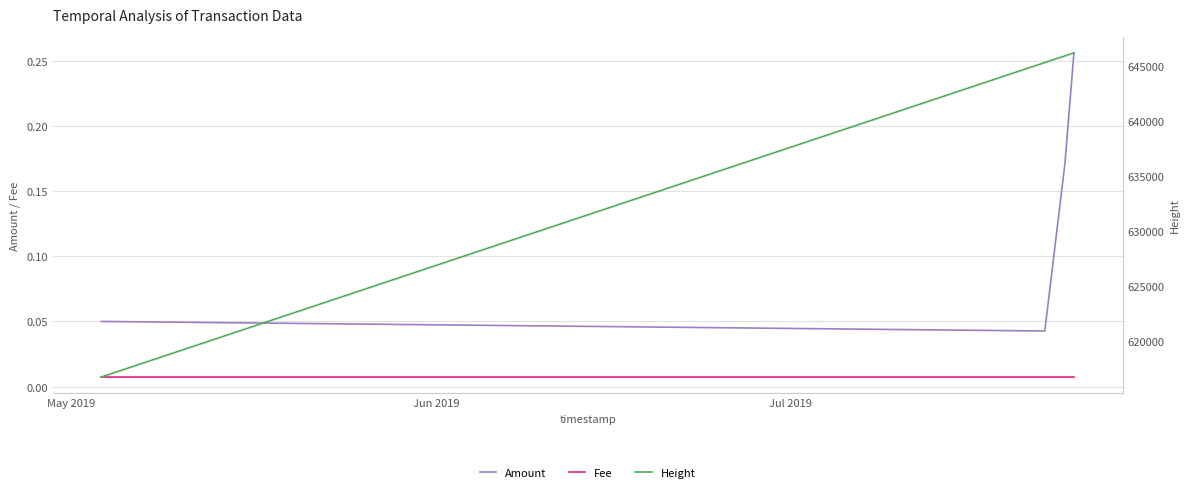

What are all the series names shown in the legend?

Amount, Fee, Height